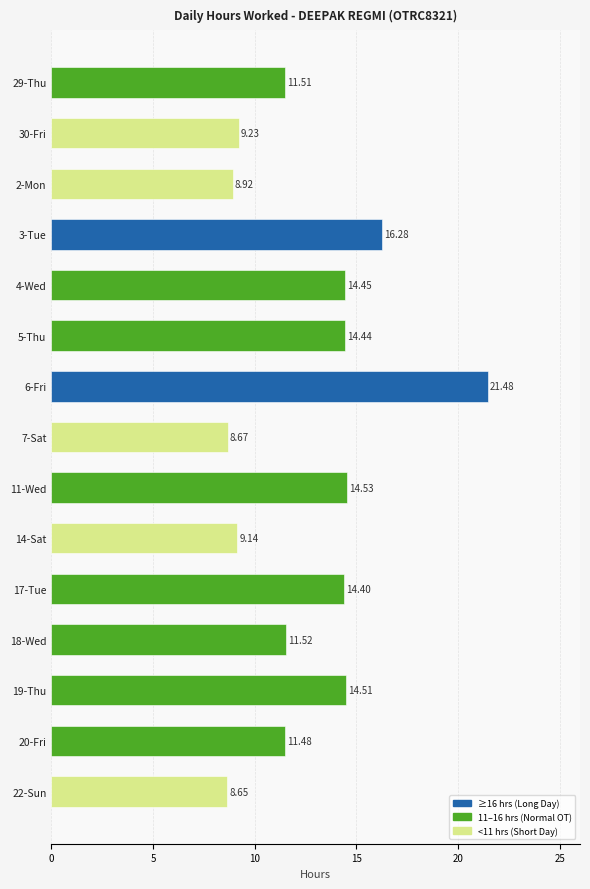

What is the average value?

12.6